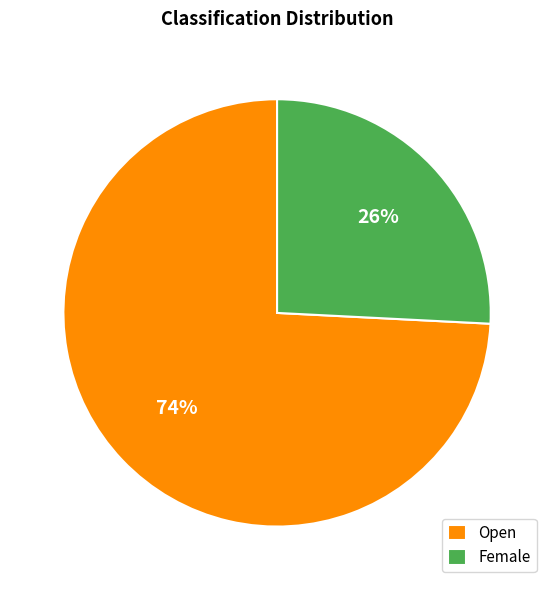

To the nearest percent, what is the difference between the Open and Female slice percentages?

48%